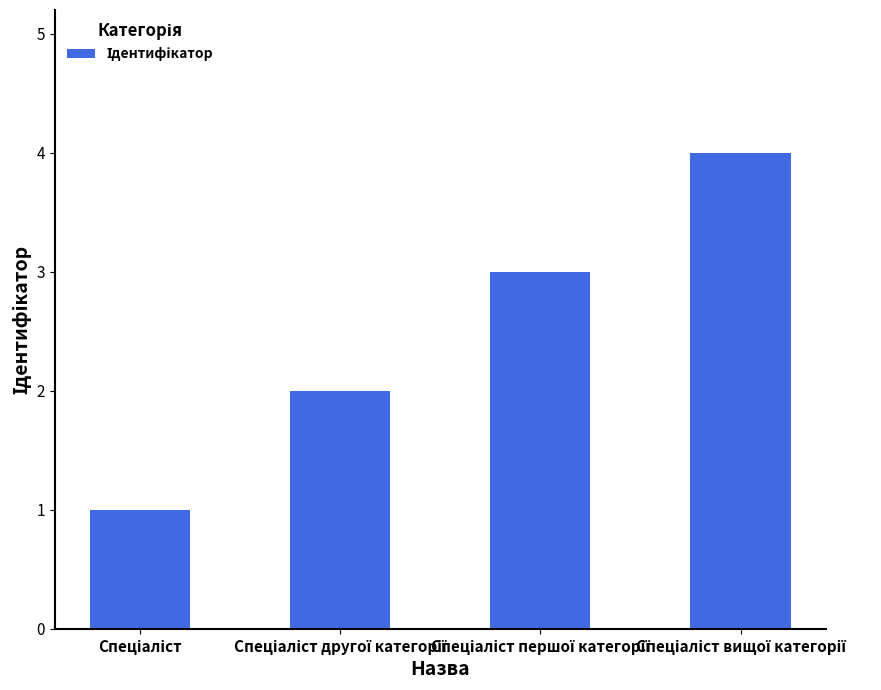

Does the chart contain stacked bars?

No